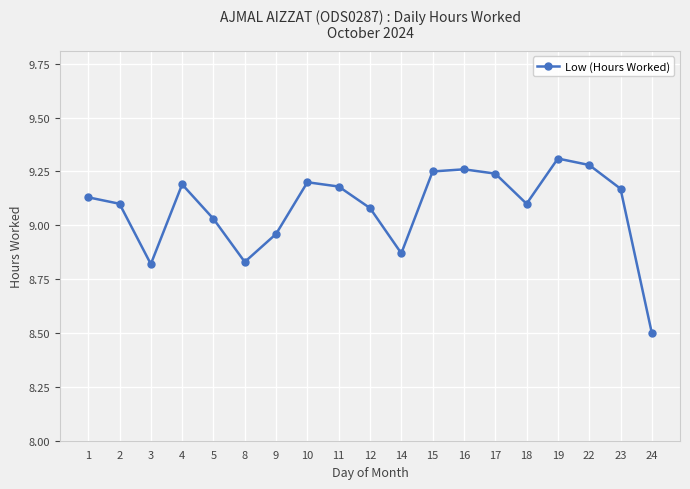

What is the change in value from 2 to 10?

+0.1